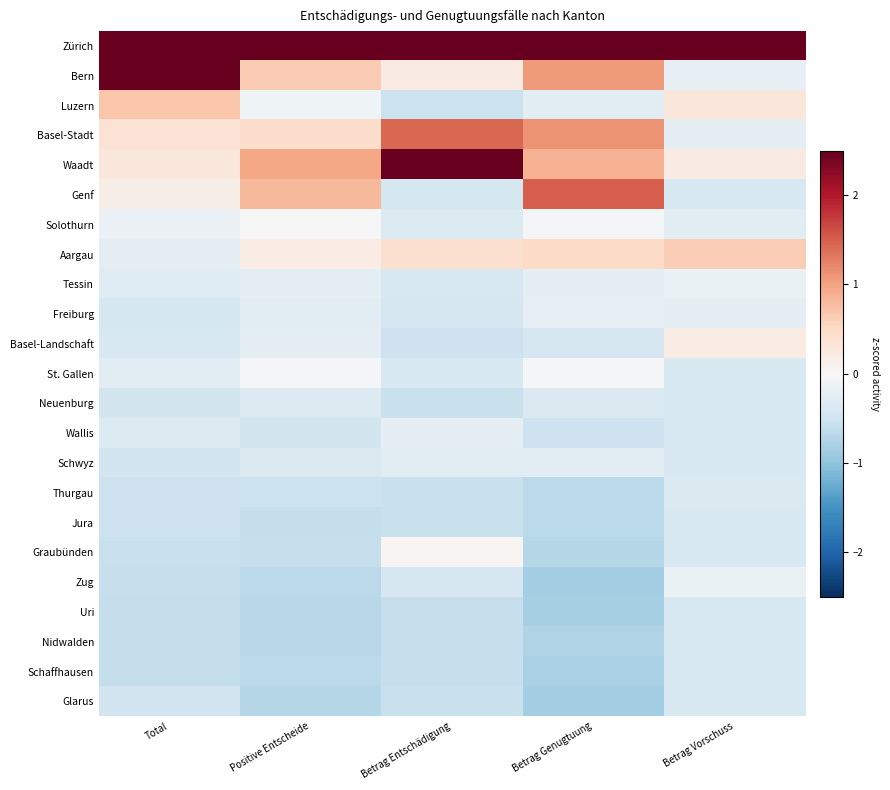

How many data points does each series have?

5